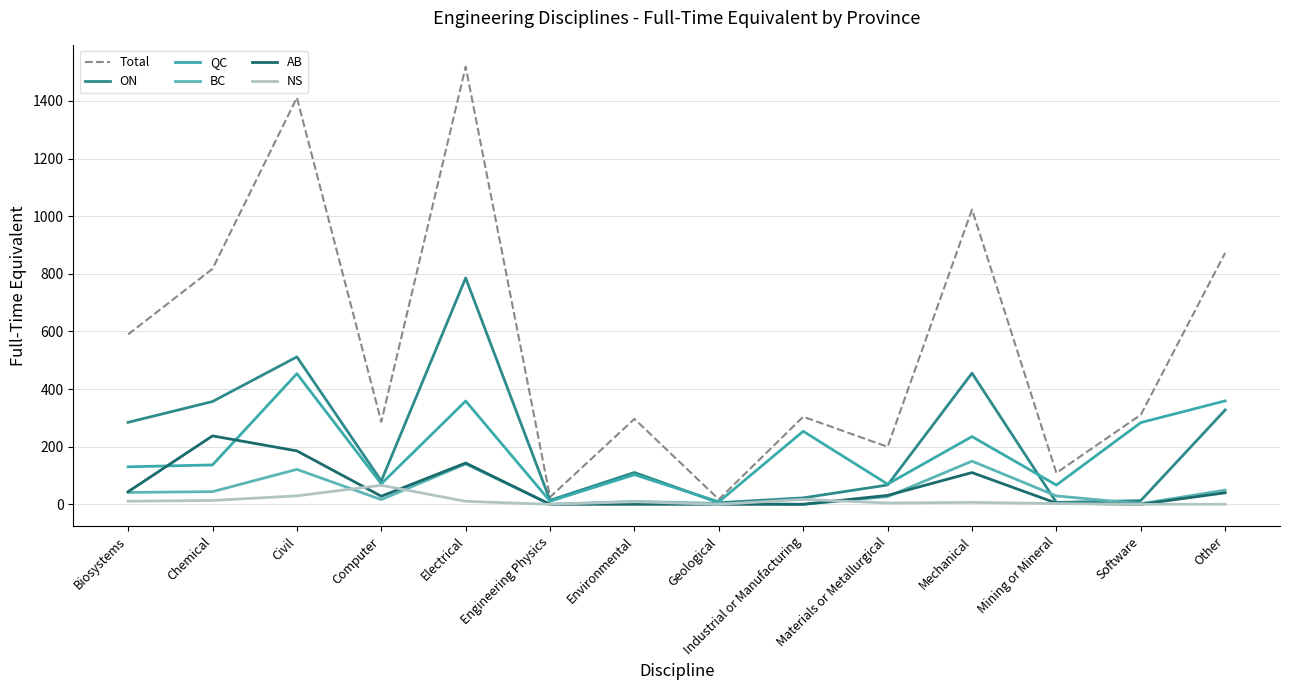

Which series has the largest total across all categories?

Total